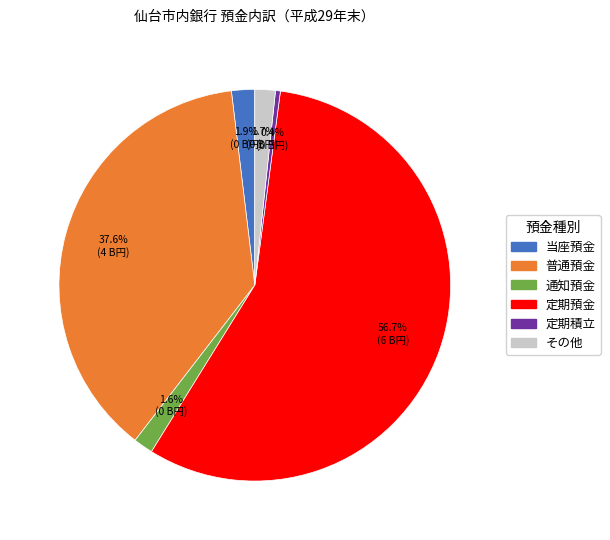

Does any single category account for the majority?

Yes